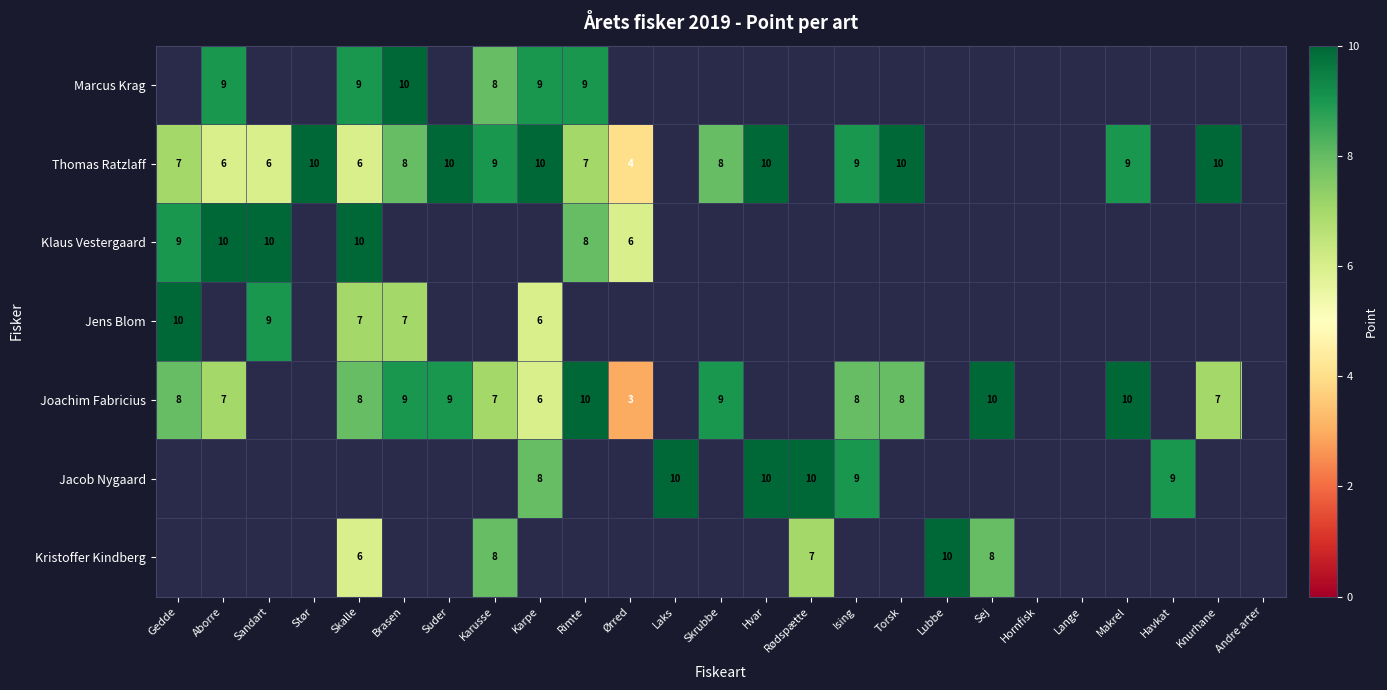

What is the greatest value displayed?

10.0